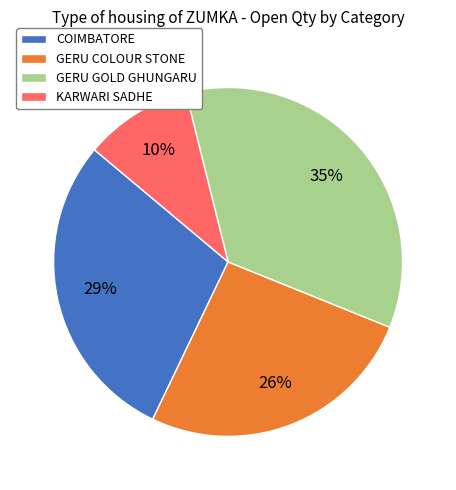

Is there a majority slice in this chart?

No